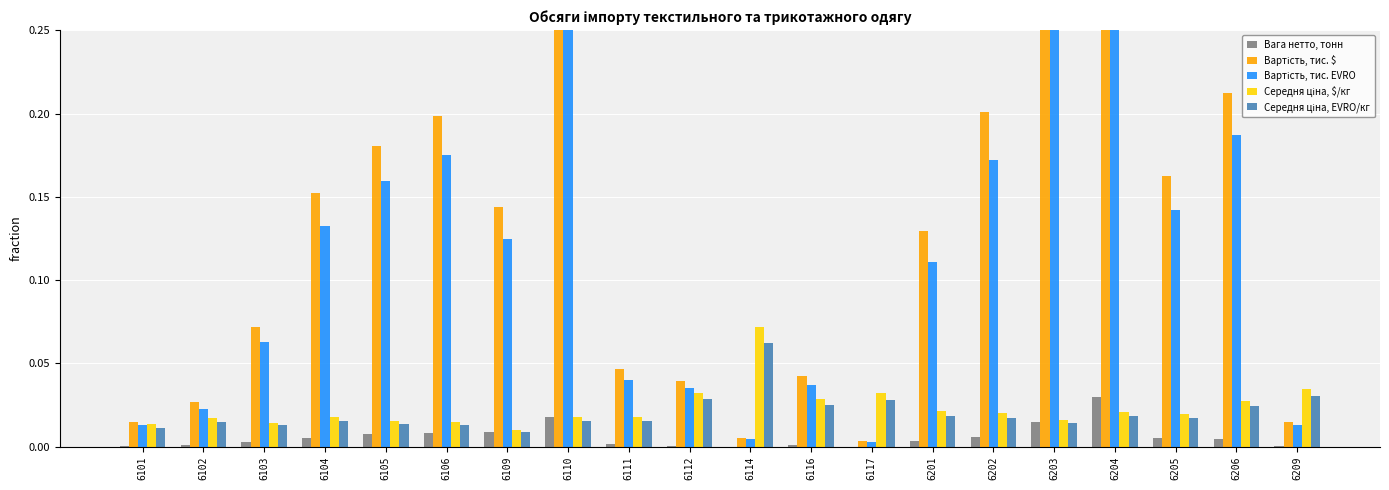

What is the difference between the Вартість, тис. EVRO values at 6116 and 6105?

0.1